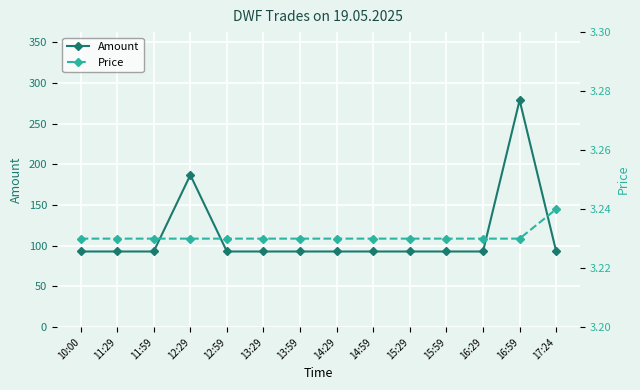

List the series in order of their peak value, lowest first.

Price, Amount